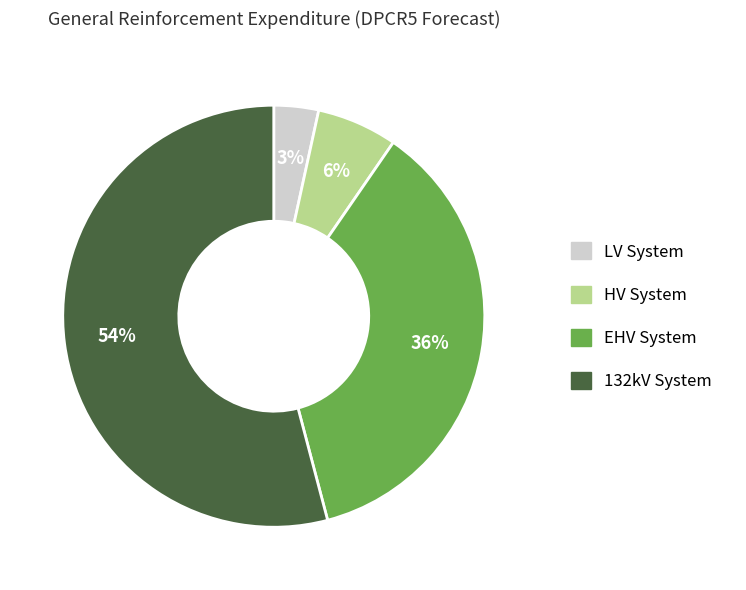

Combined, do 132kV System and EHV System account for over 50%?

Yes